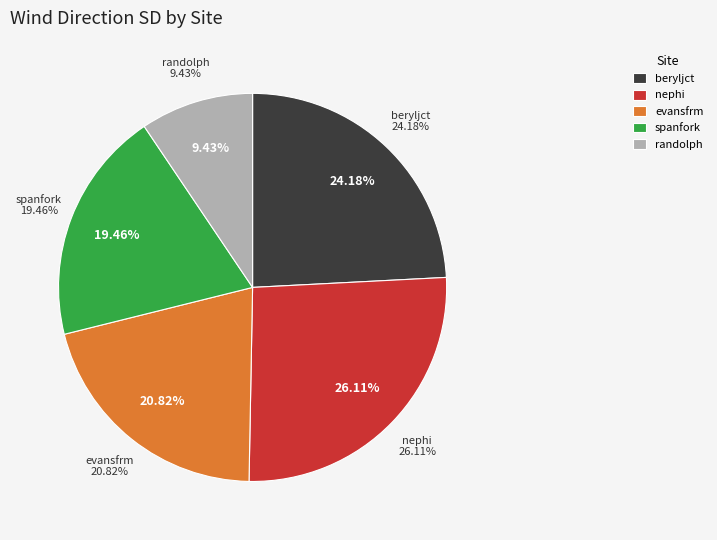

Does bluecreek account for over 50% of the chart?

No